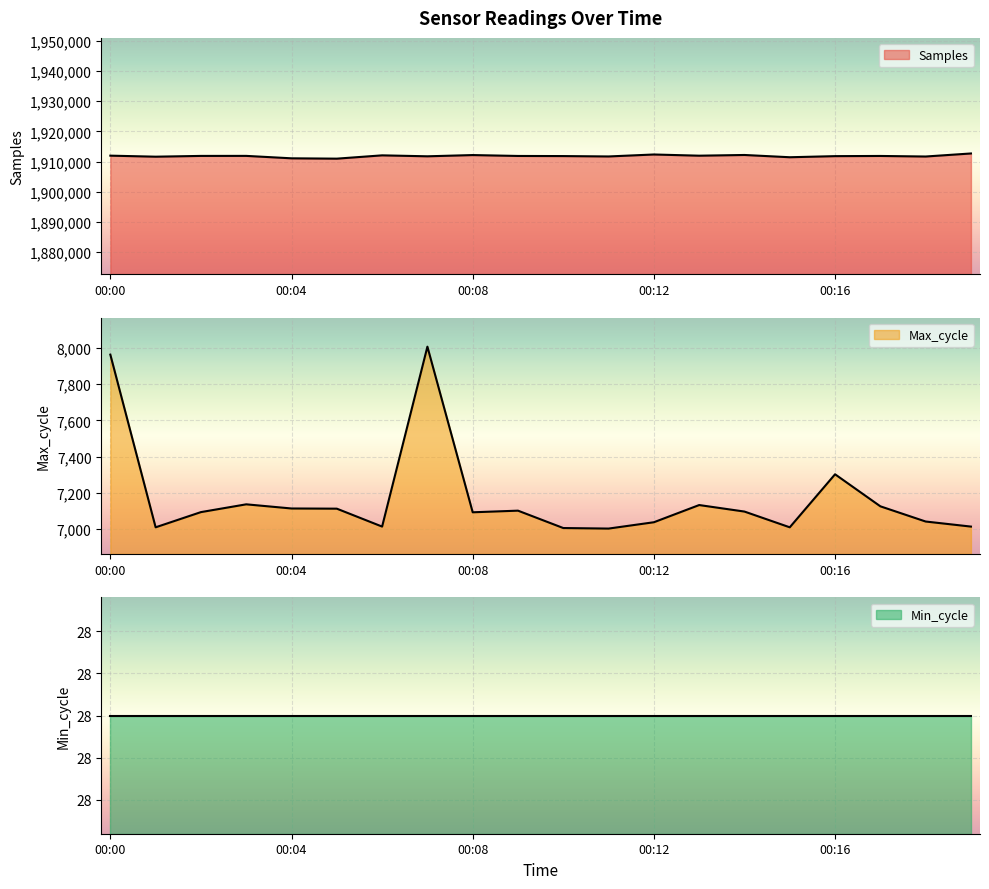

What is the total value across all series at 00:15?

1918462